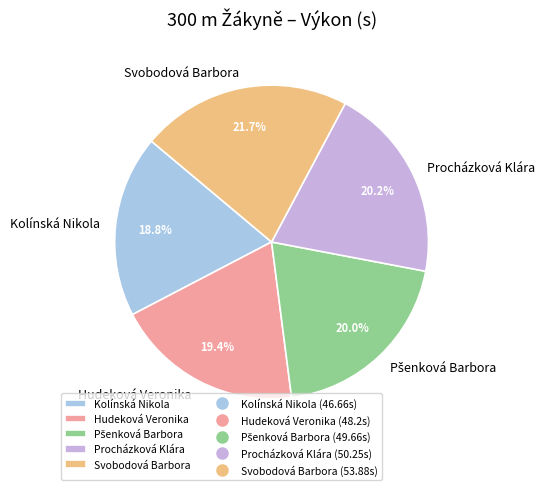

What percentage is the Procházková Klára slice, to the nearest percent?

20%